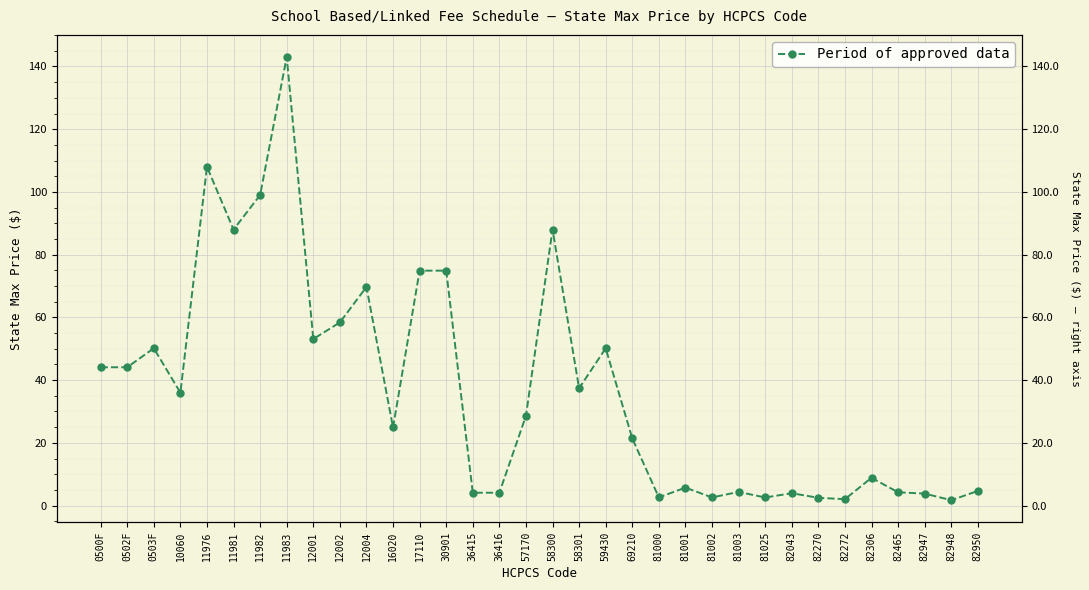

What is the average value?

36.8